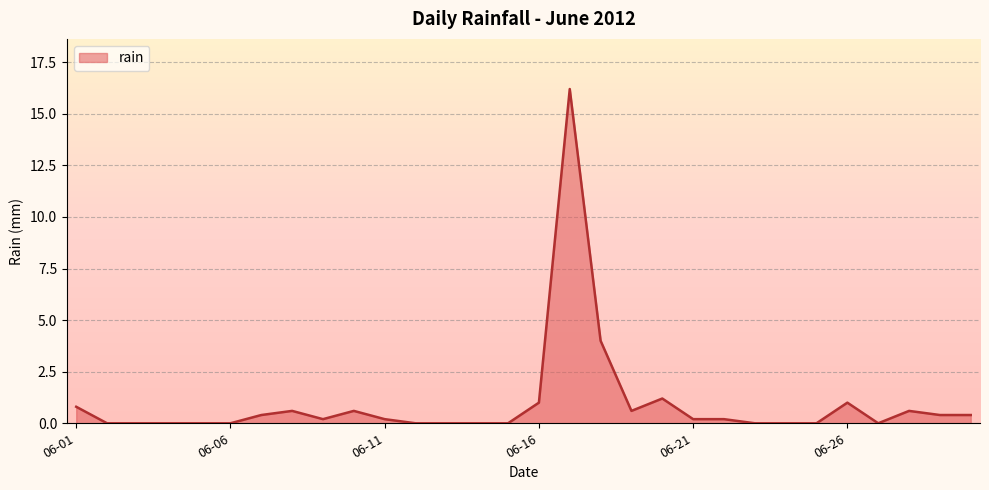

How many distinct data groups are displayed?

1